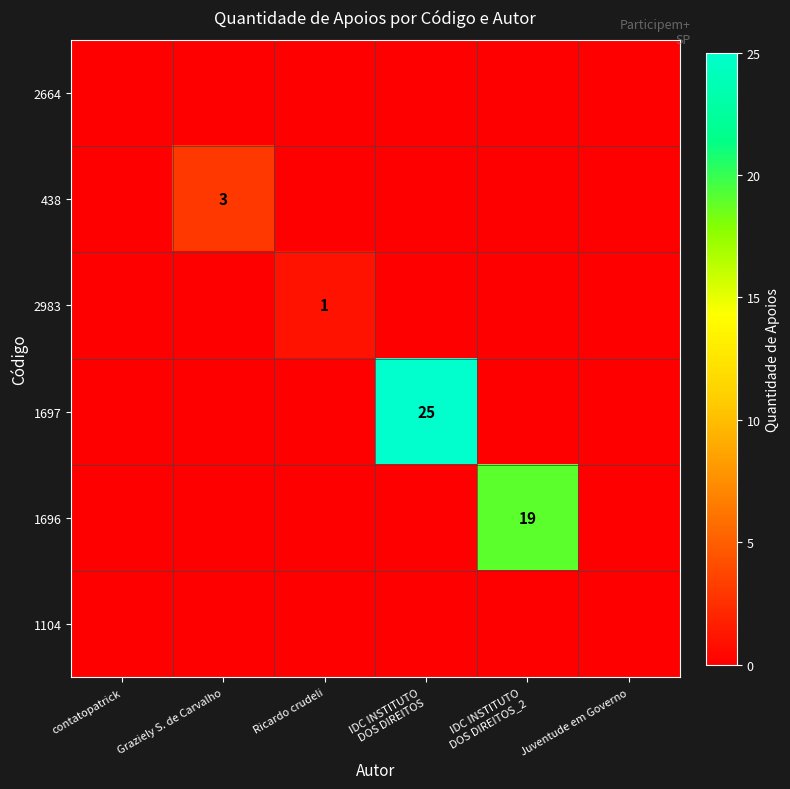

At Graziely S. de Carvalho, list the series in order from smallest to largest.

2664, 2983, 1697, 1696, 1104, 438